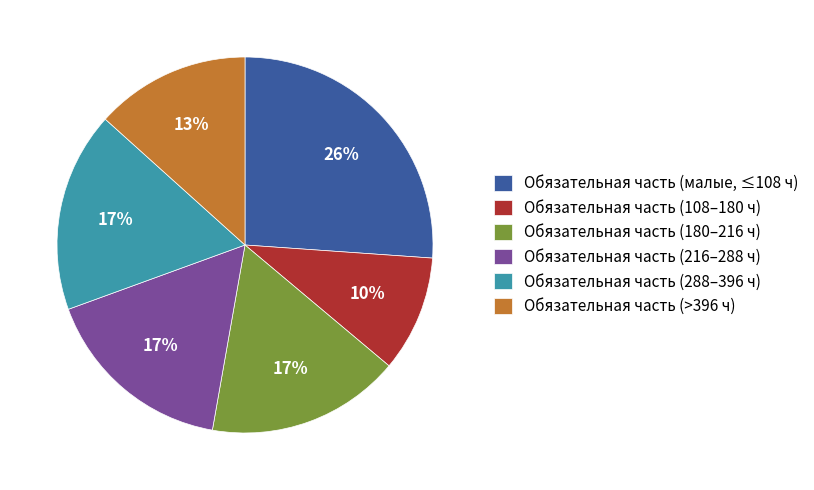

To the nearest percent, what is the average slice percentage?

17%